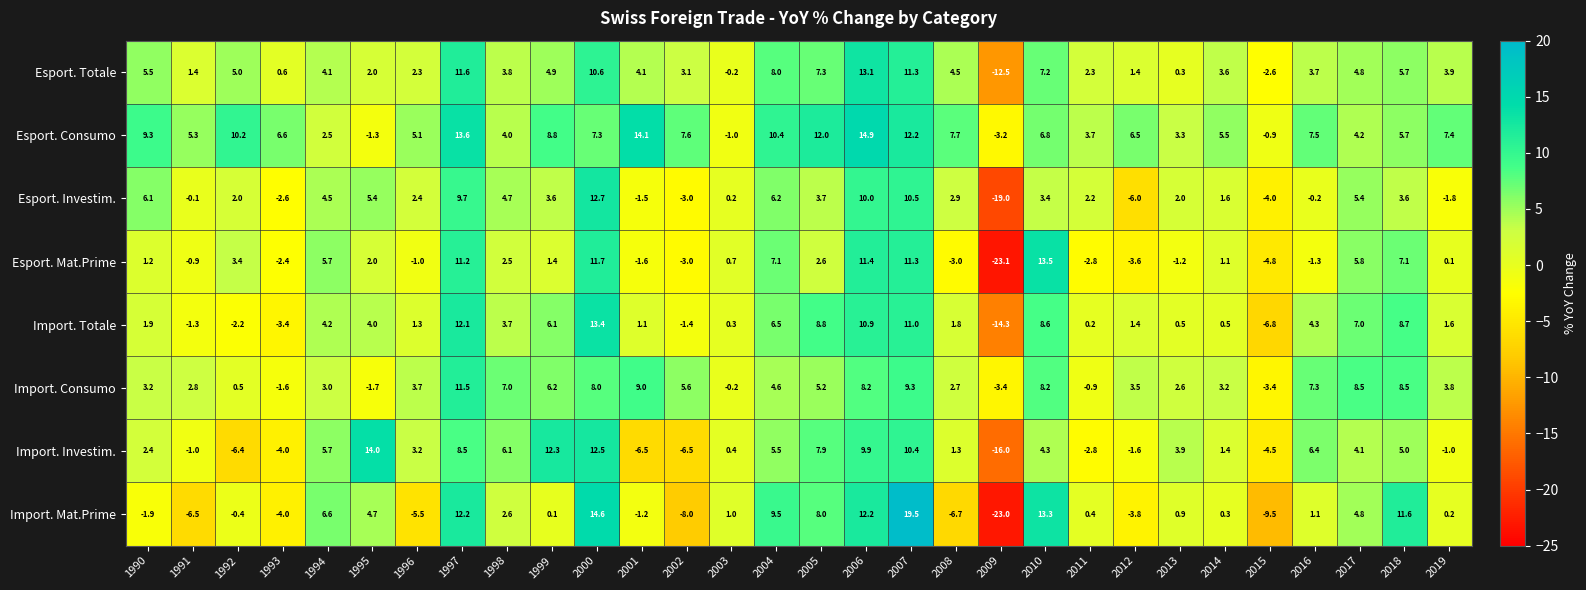

What is the total value across all series at 2011?

2.3